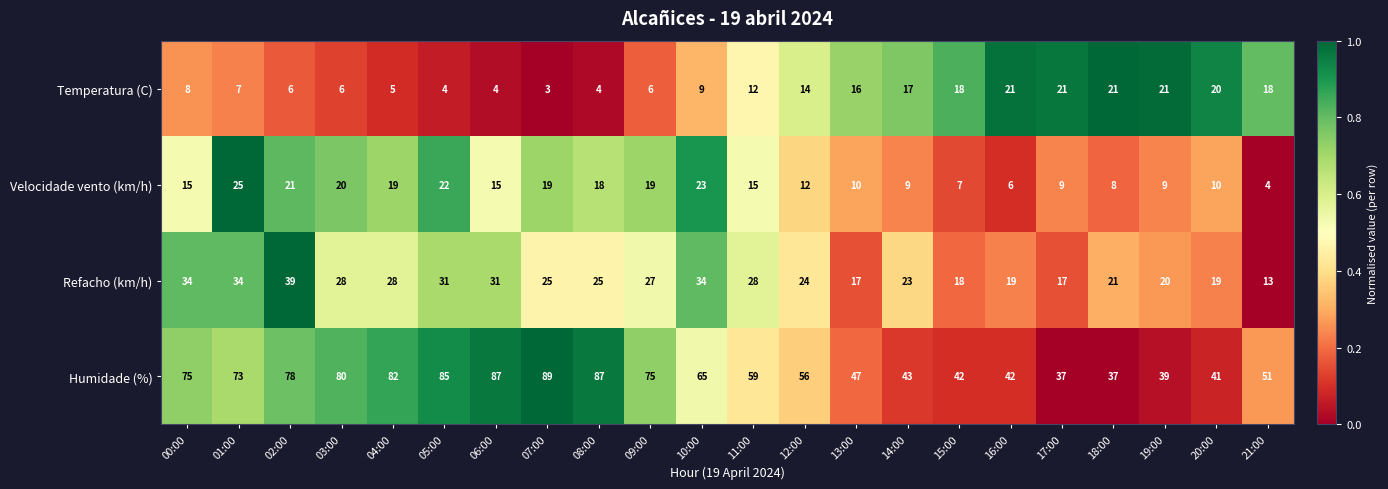

At which category does the chart reach its minimum across all series?

07:00